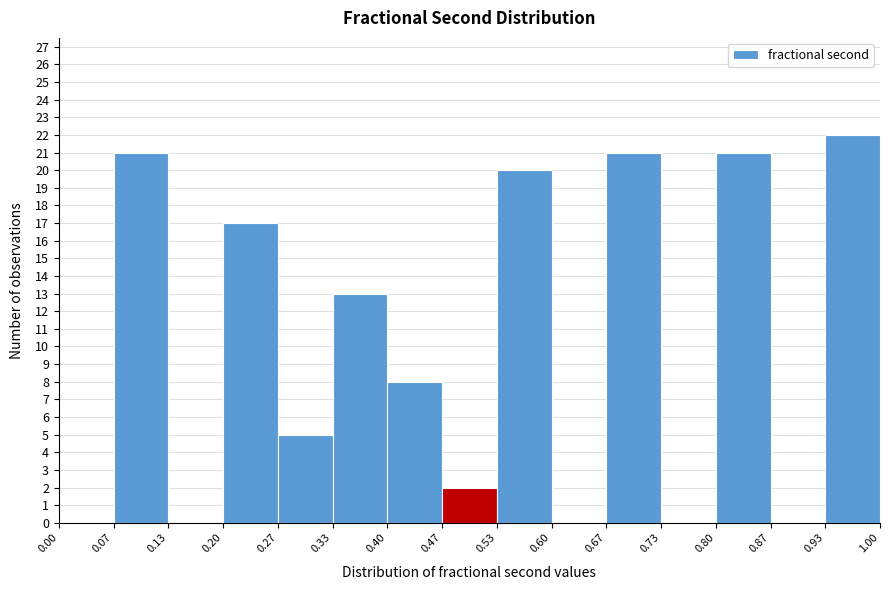

Over which range of the x-axis is the bar tallest?

0.93 to 1.00